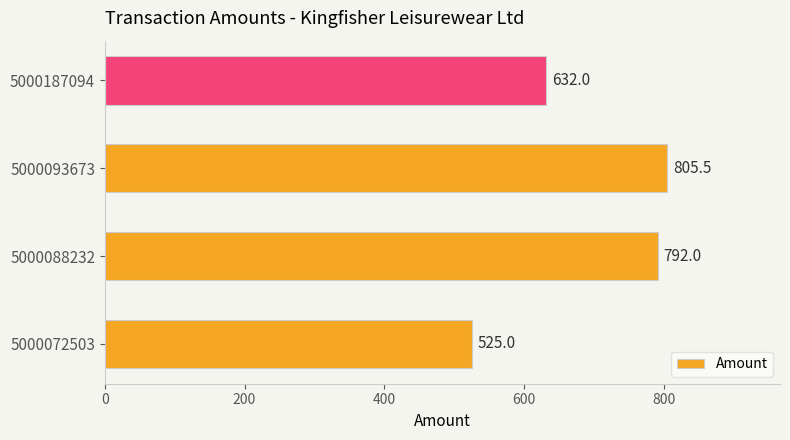

What is the minimum value shown in the chart?

525.0